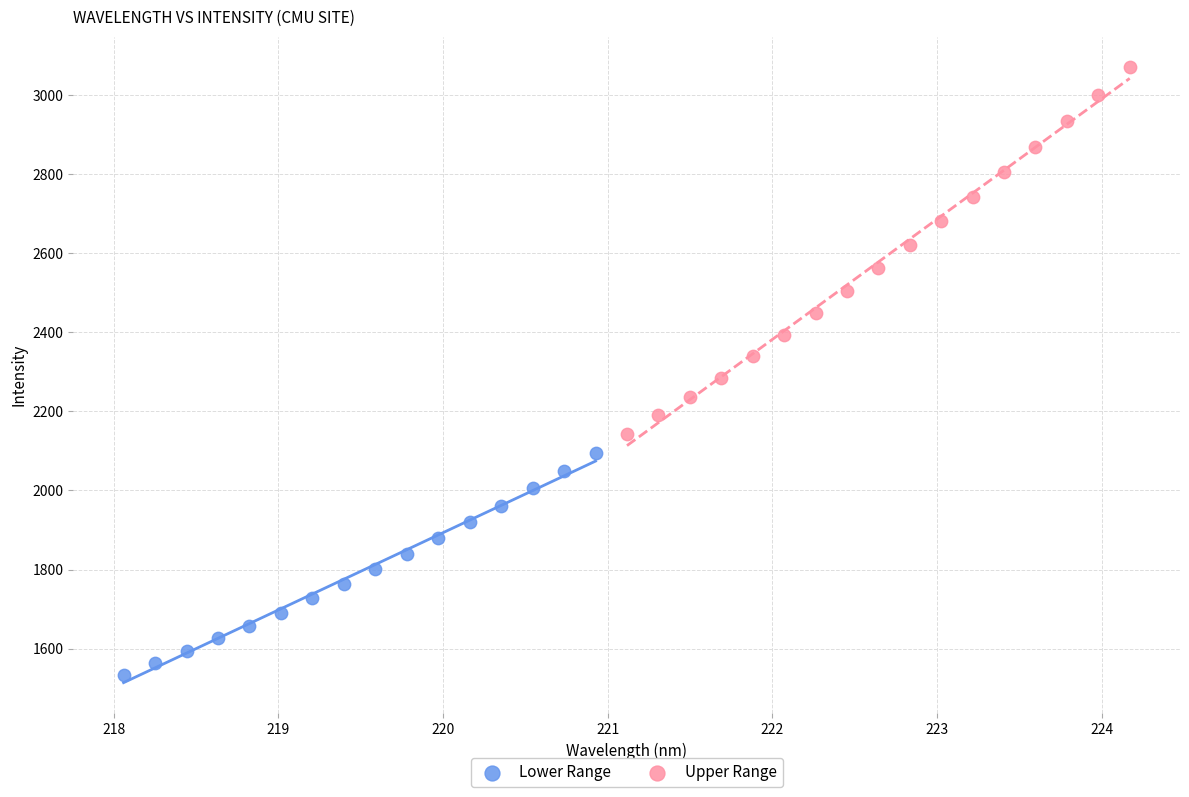

Which series has the largest Y range (max minus min)?

Upper Range